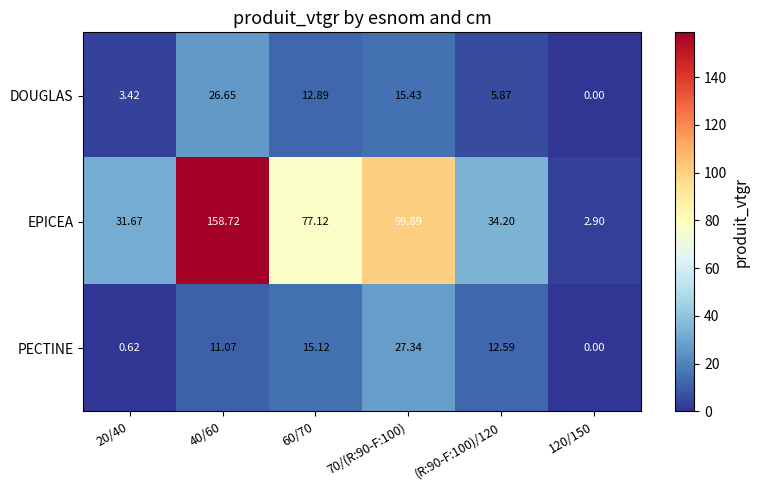

What is the greatest value displayed?

158.7